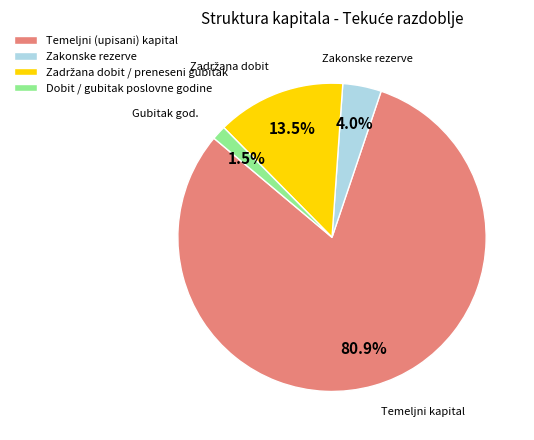

Which category accounts for the majority?

Temeljni (upisani) kapital